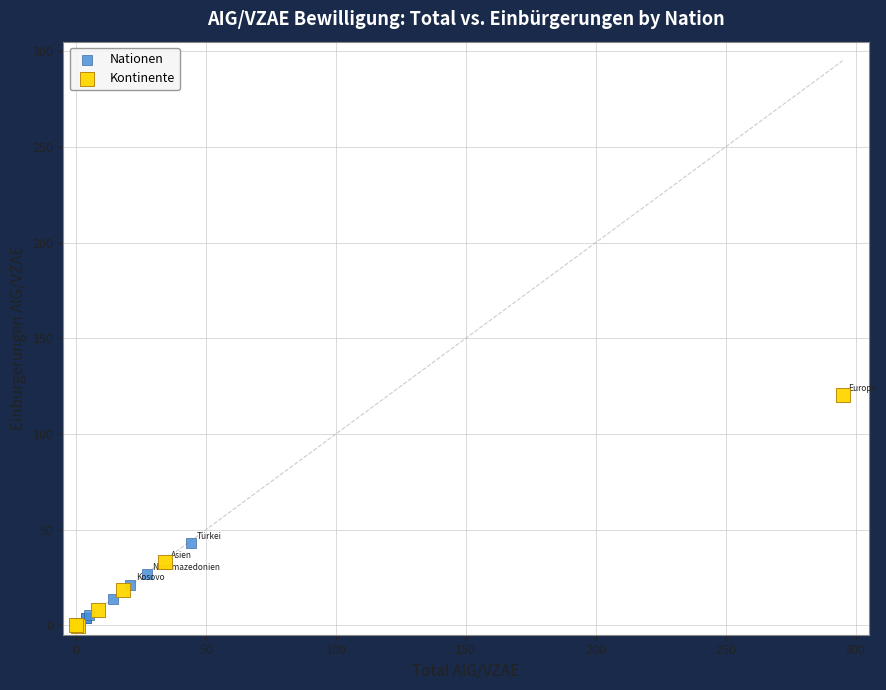

Which series has the largest Y range (max minus min)?

Kontinente